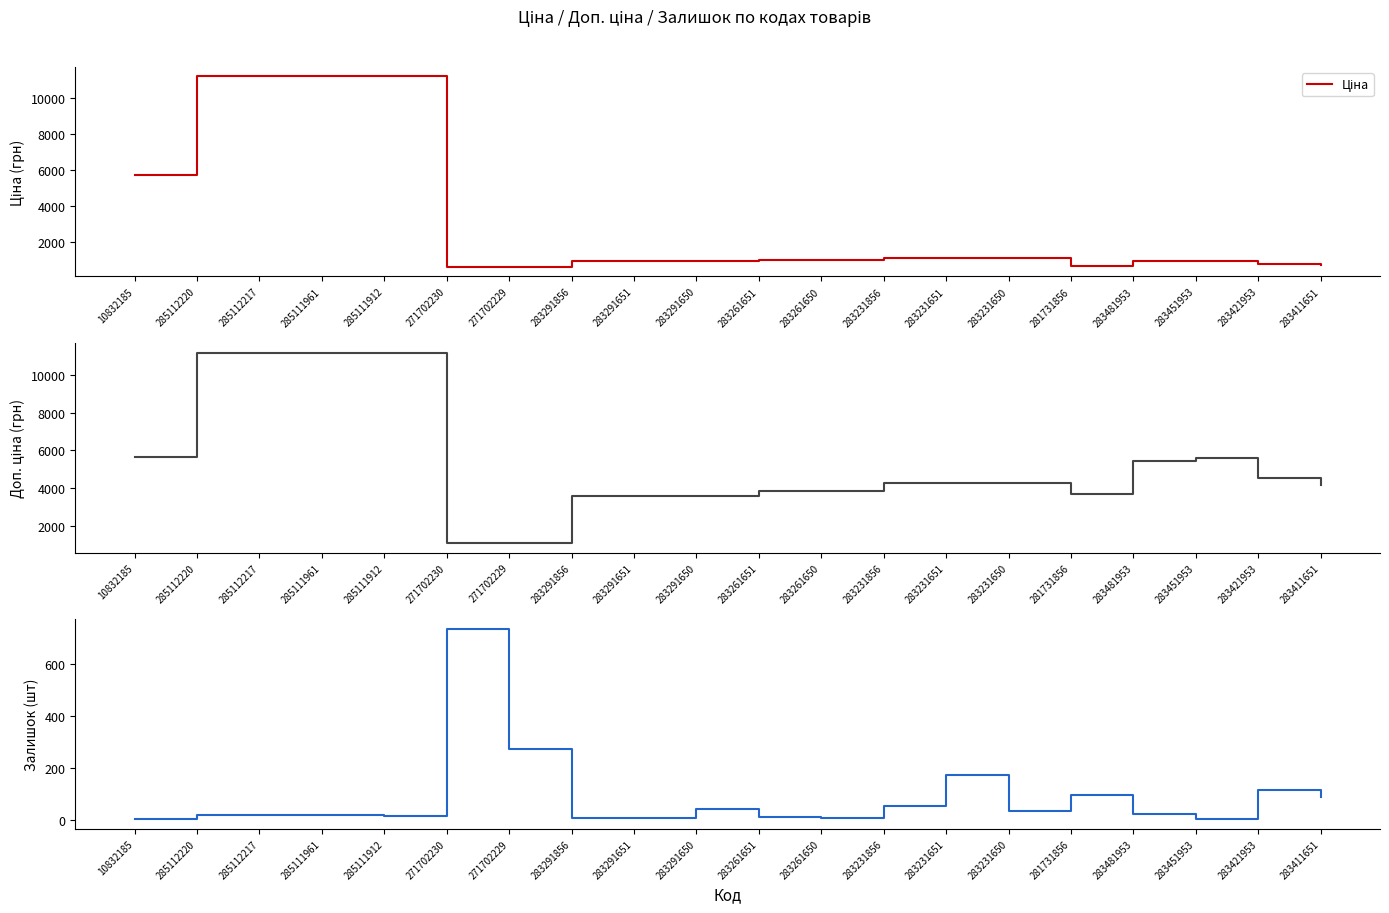

How many categories are shown in the chart?

20